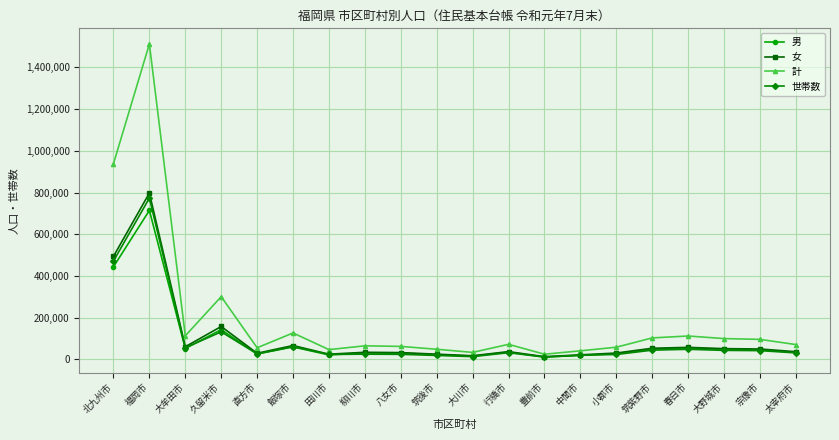

True or false: 世帯数 has more than 0 interior local peaks.

True